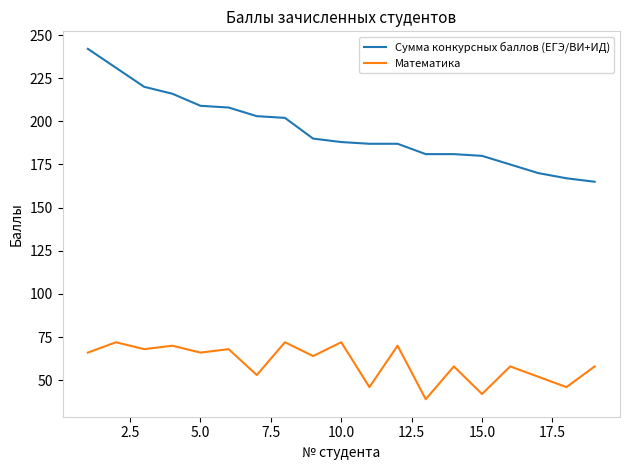

True or false: Сумма конкурсных баллов (ЕГЭ/ВИ+ИД) and Математика cross at least once.

False